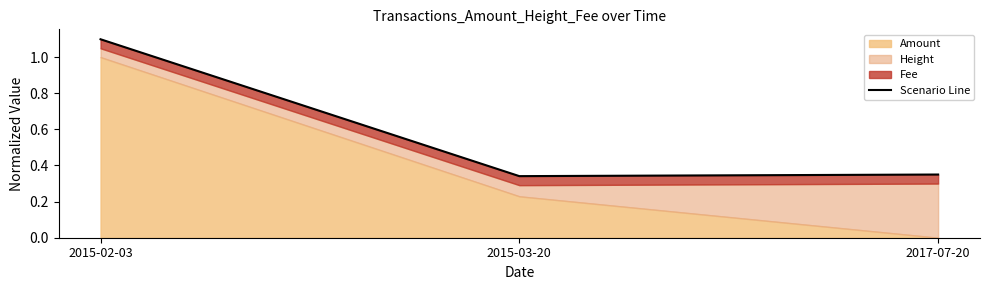

Rank the categories by value from lowest to highest.

2015-03-20, 2017-07-20, 2015-02-03